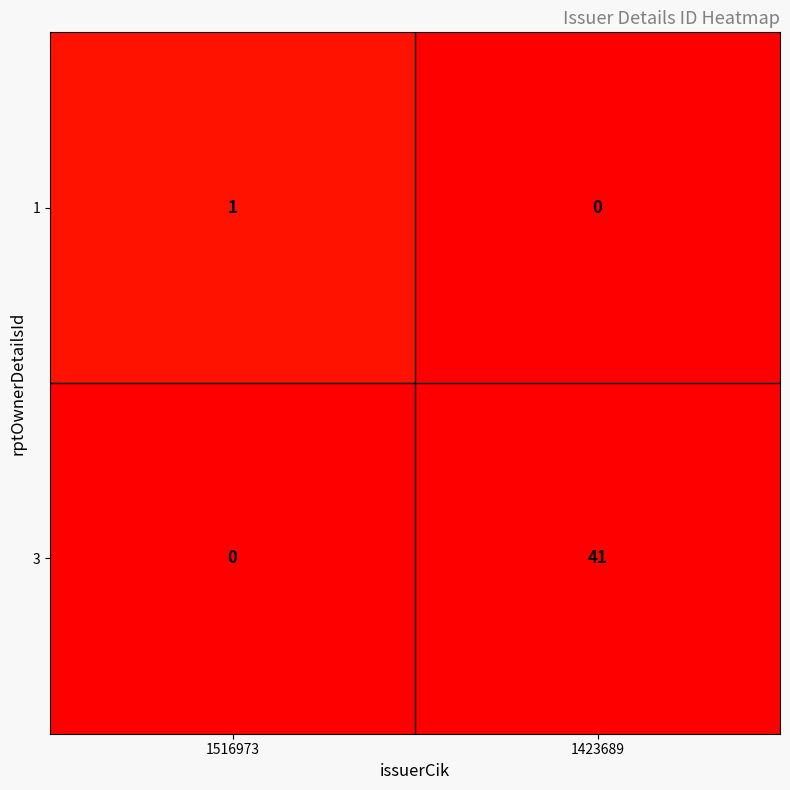

List the series in order of their overall mean, lowest first.

1, 3